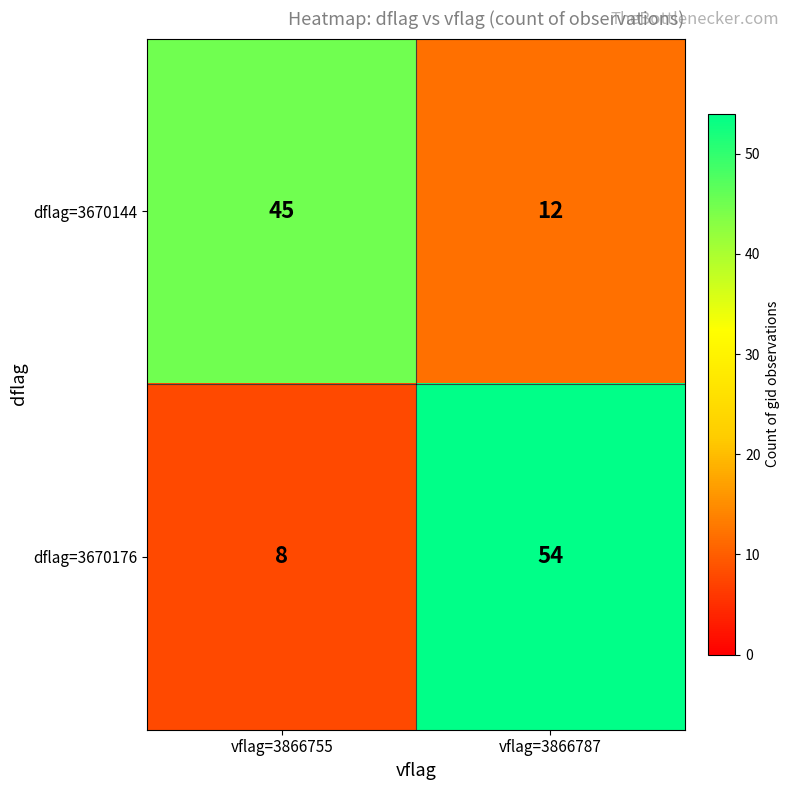

Reading right to left, what are all the values shown in this chart?

dflag=3670144: vflag=3866787=12	vflag=3866755=45
dflag=3670176: vflag=3866787=54	vflag=3866755=8